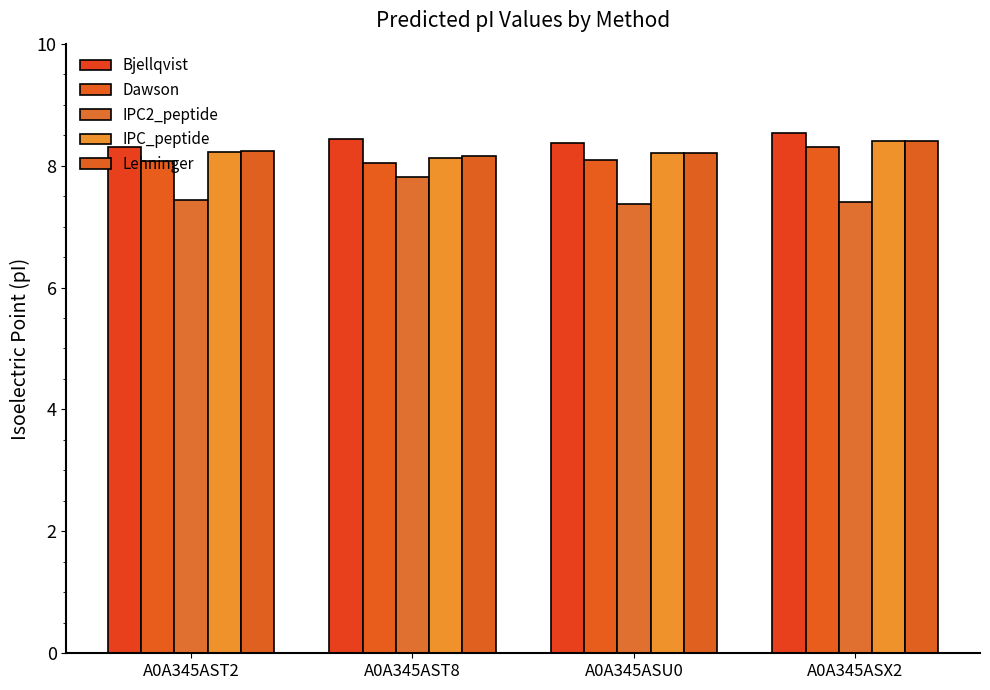

Which series has the largest range (max minus min)?

IPC2_peptide